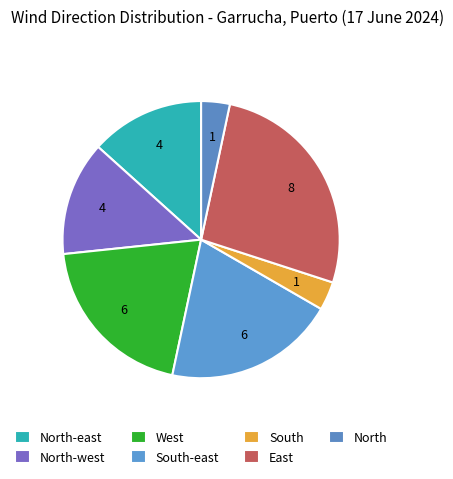

Which slice is the largest?

East